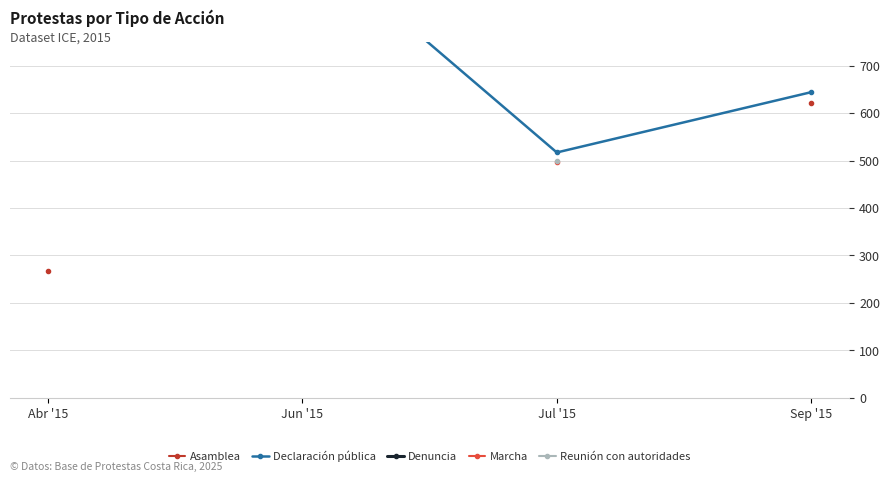

True or false: Marcha and Denuncia intersect in this chart.

False